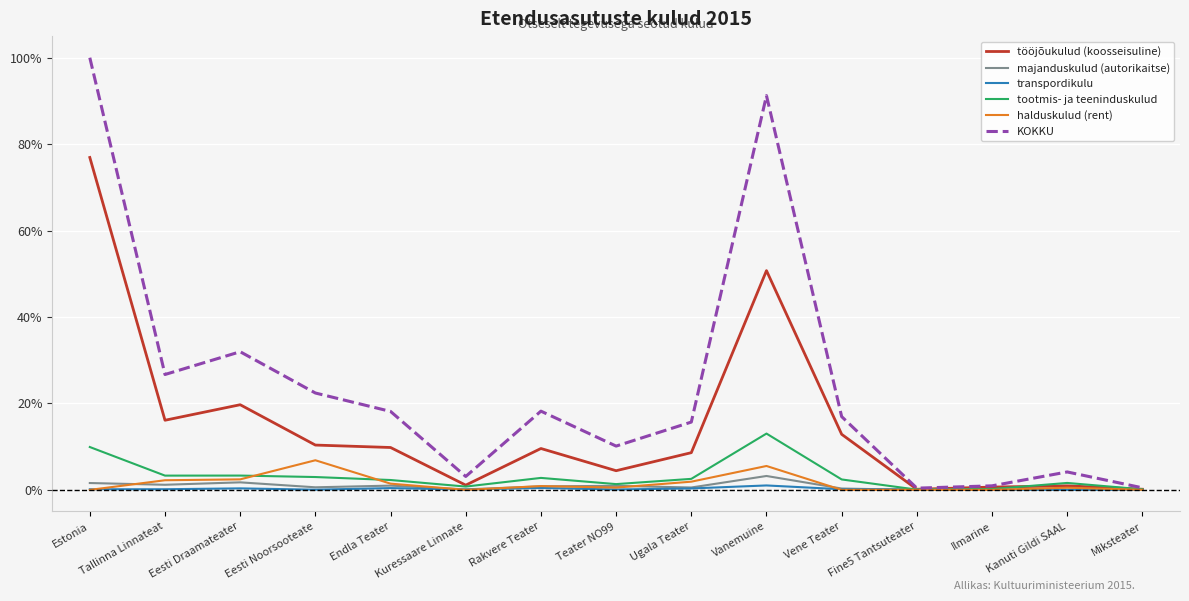

Which series changed the most between Teater NO99 and Vanemuine?

KOKKU